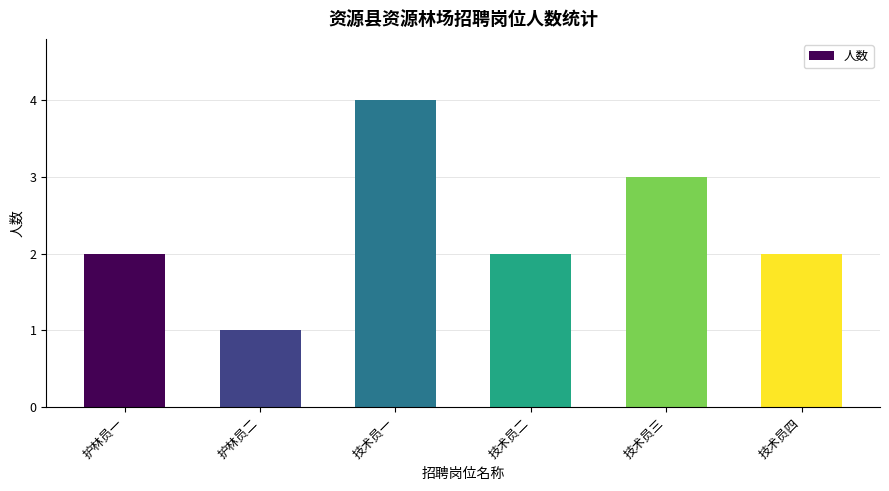

Reading left to right, extract all data points from this chart.

护林员一=2	护林员二=1	技术员一=4	技术员二=2	技术员三=3	技术员四=2